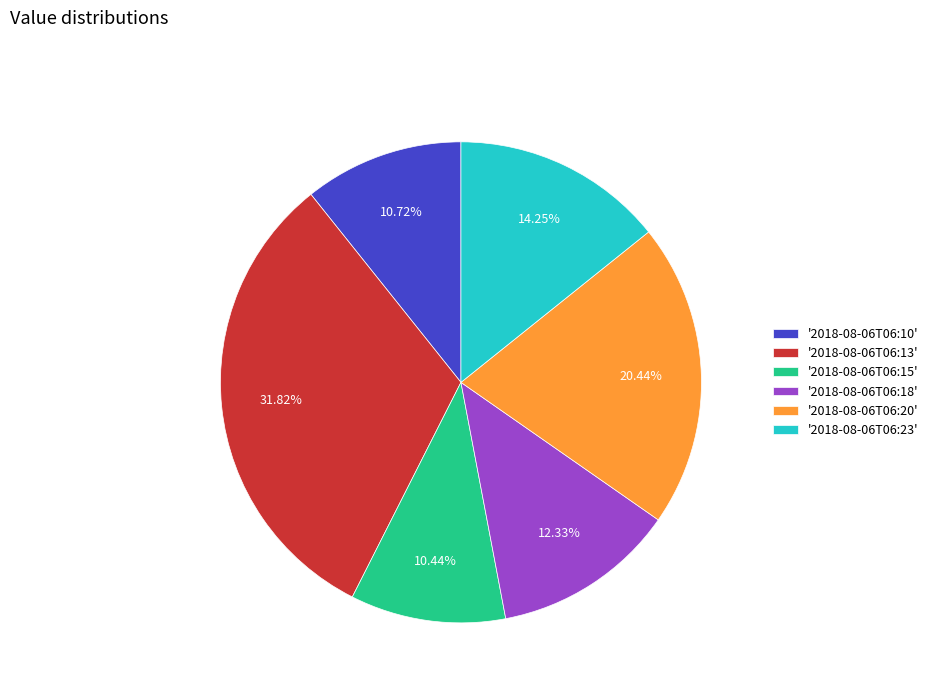

Is there any slice that represents more than half of the pie?

No